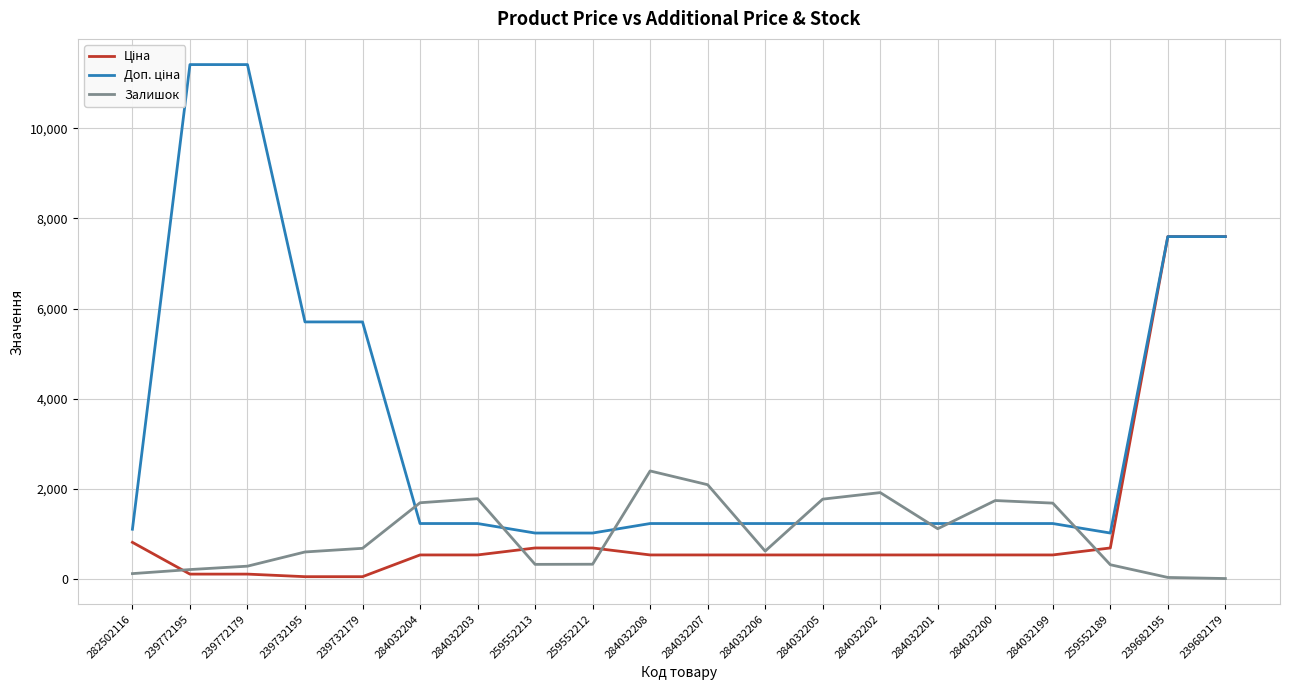

True or false: Залишок has more than 0 points higher than both neighbors.

True